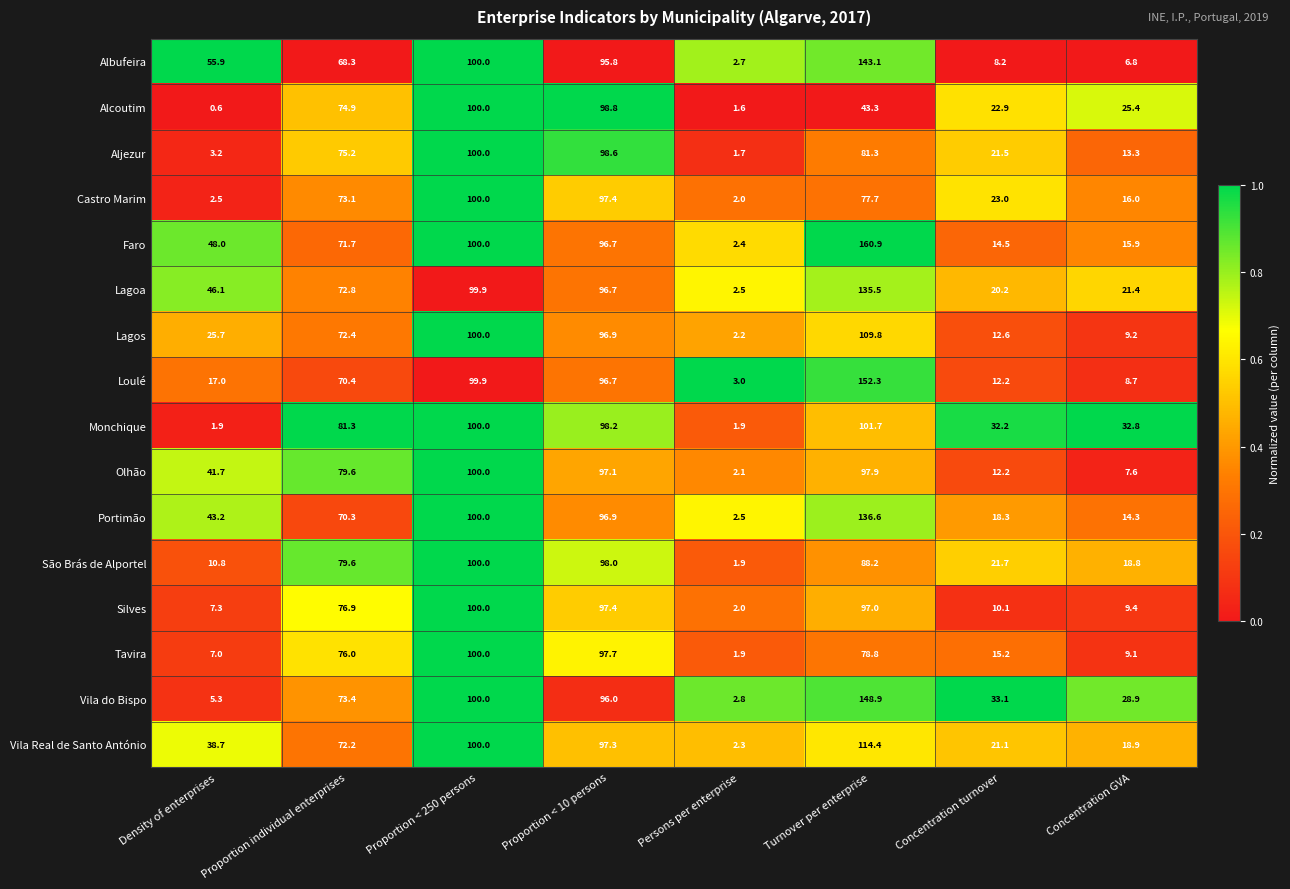

At which category is the sum across all series the highest?

Turnover per enterprise